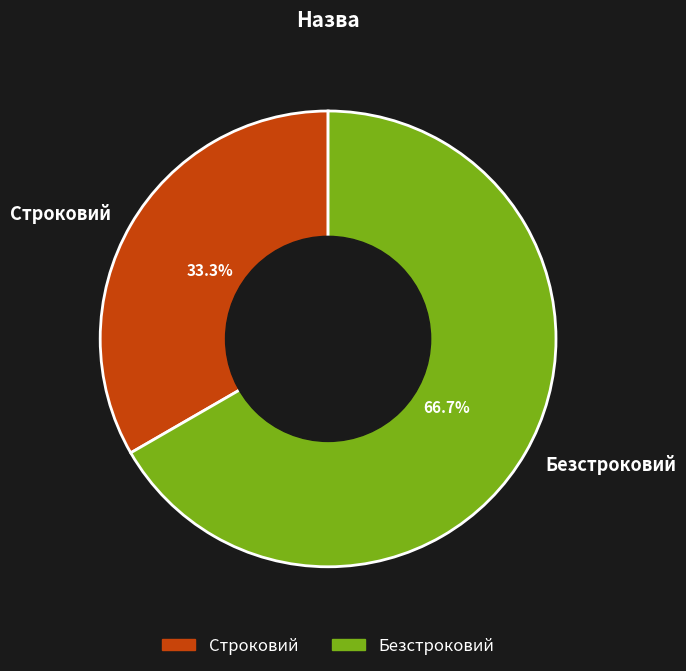

How much of the chart is everything except Безстроковий?

33.3%